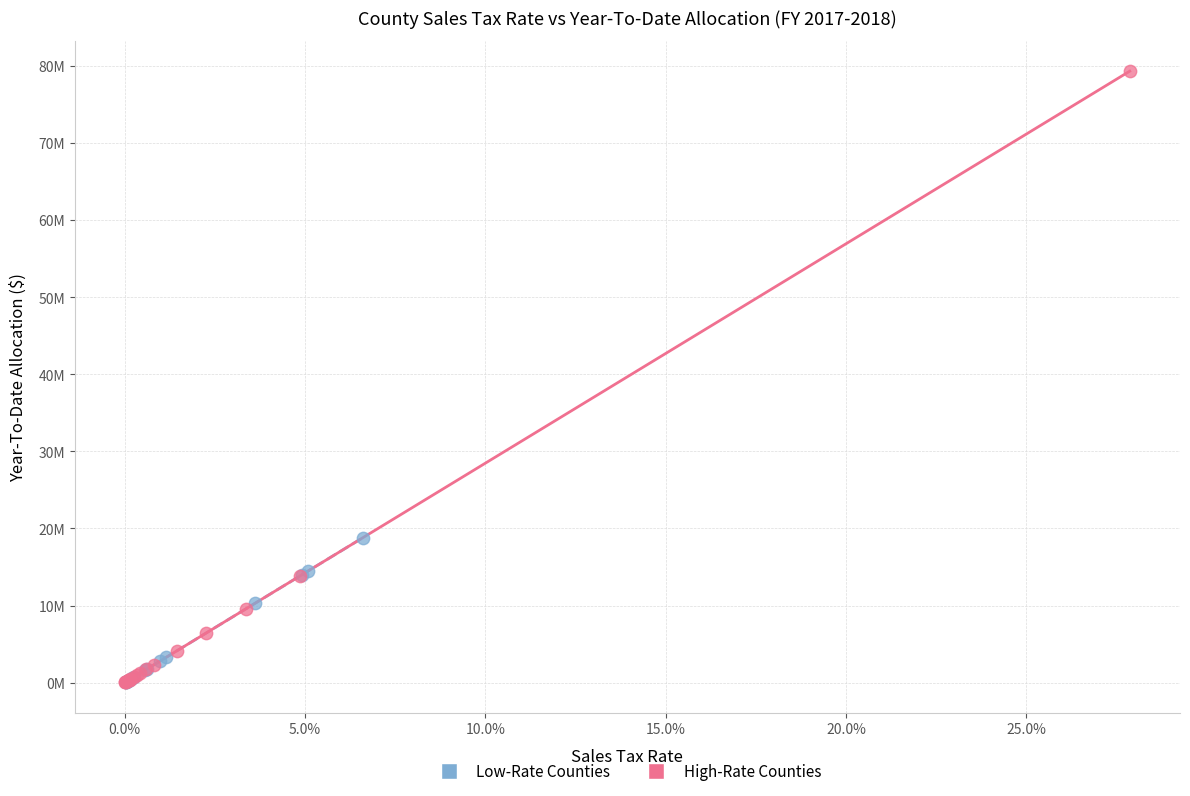

Which series has the largest Y range (max minus min)?

High-Rate Counties